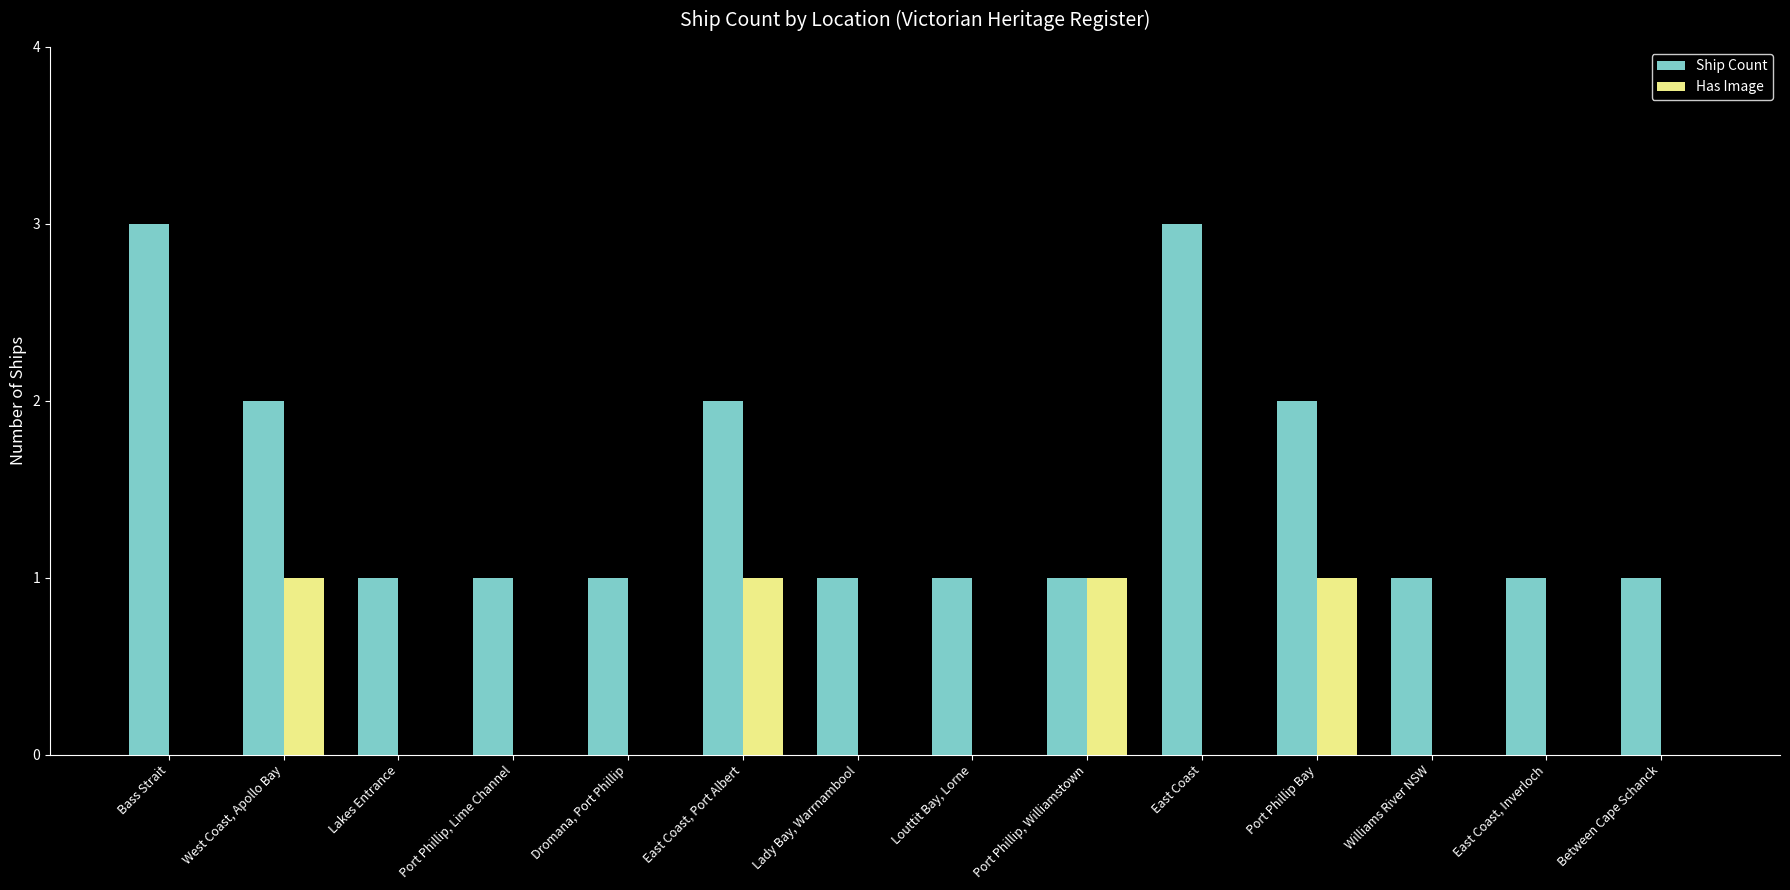

What are all the series names shown in the legend?

Ship Count, Has Image